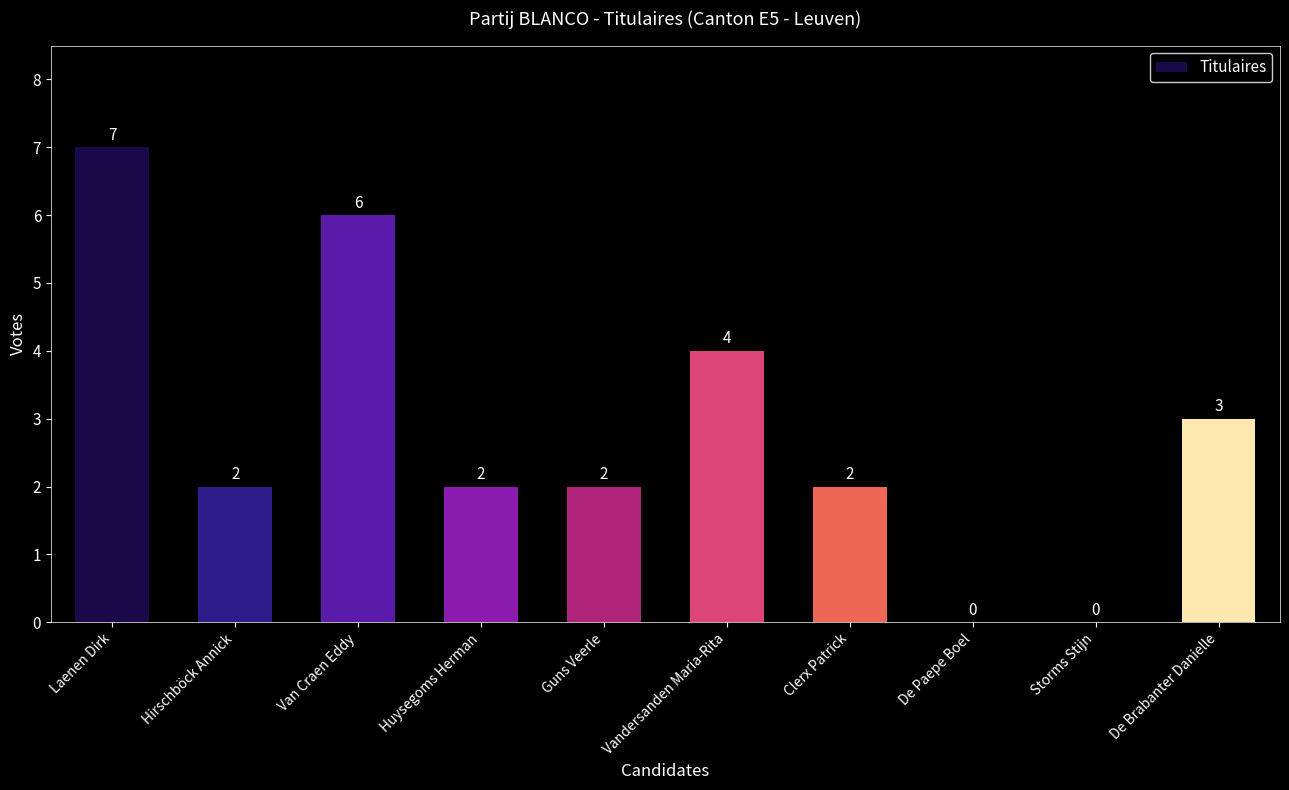

The value at Hirschböck Annick is 2. True or false?

True